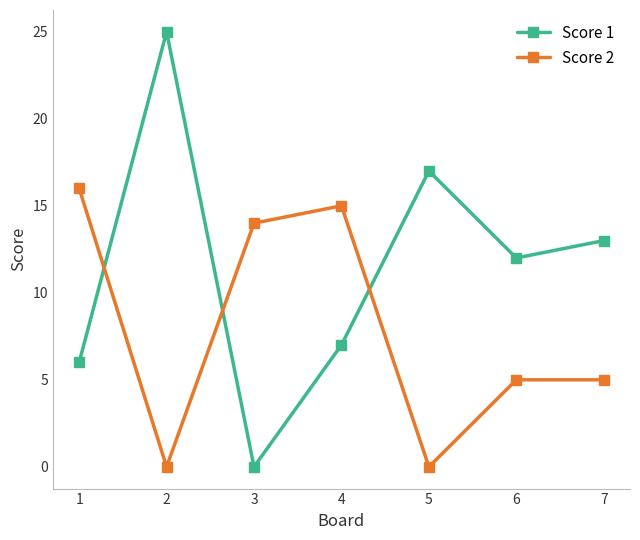

The value of Score 2 at 3 is 22. True or false?

False